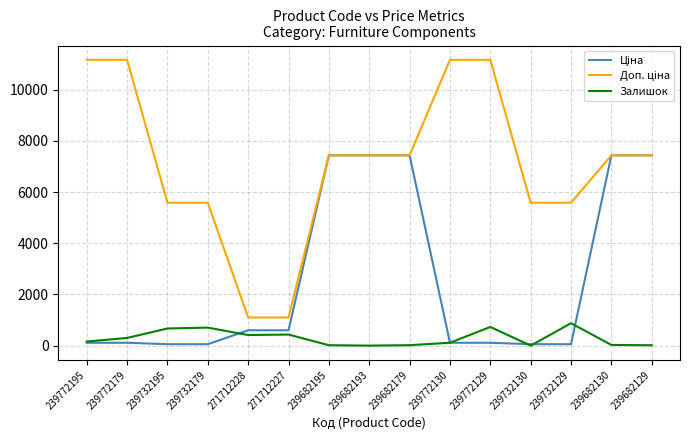

What is the difference between the highest and lowest values at 271712227?

667.0